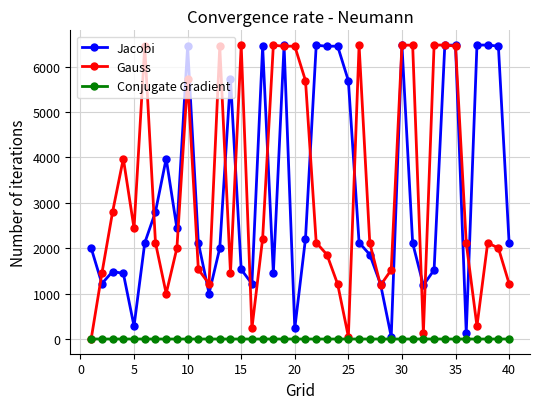

What are all the series names shown in the legend?

Jacobi, Gauss, Conjugate Gradient